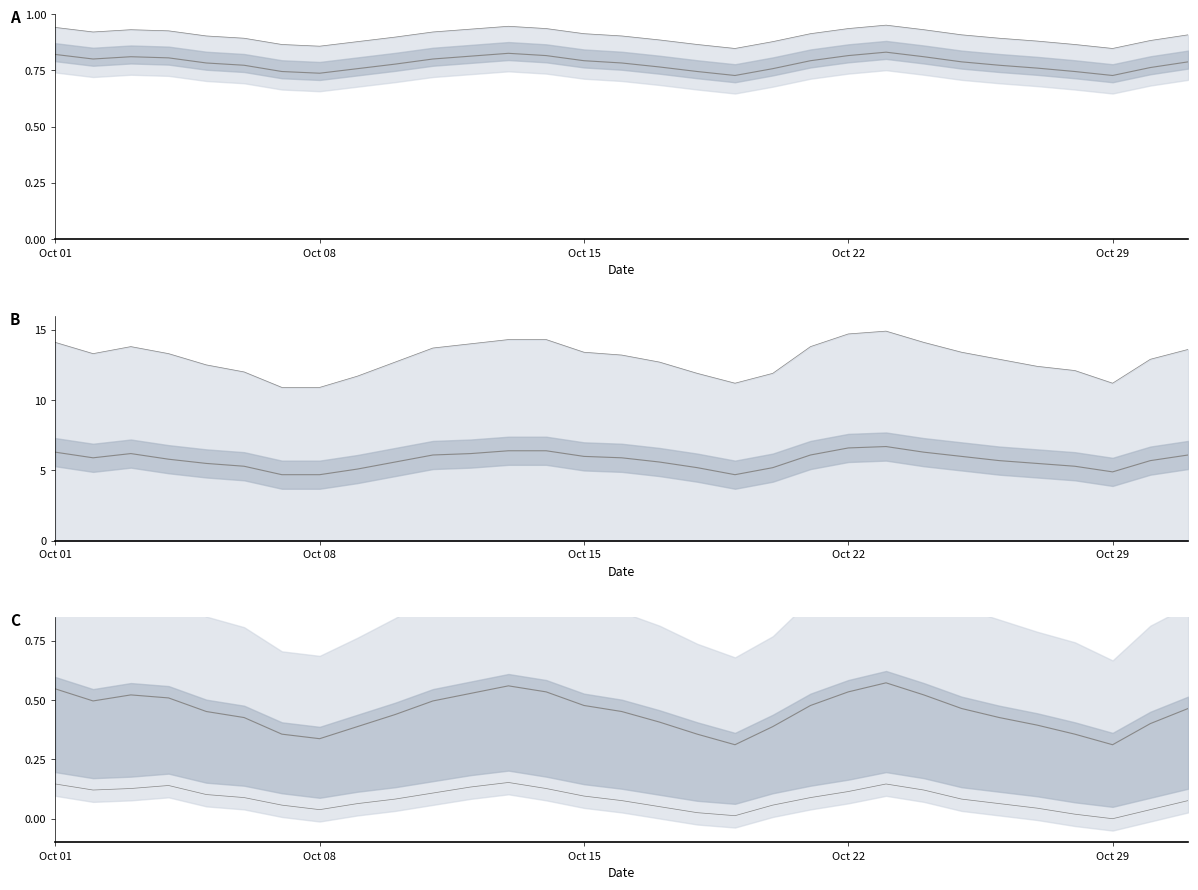

How many values in the Temp Range (Mean - Min) series exceed 5?

27